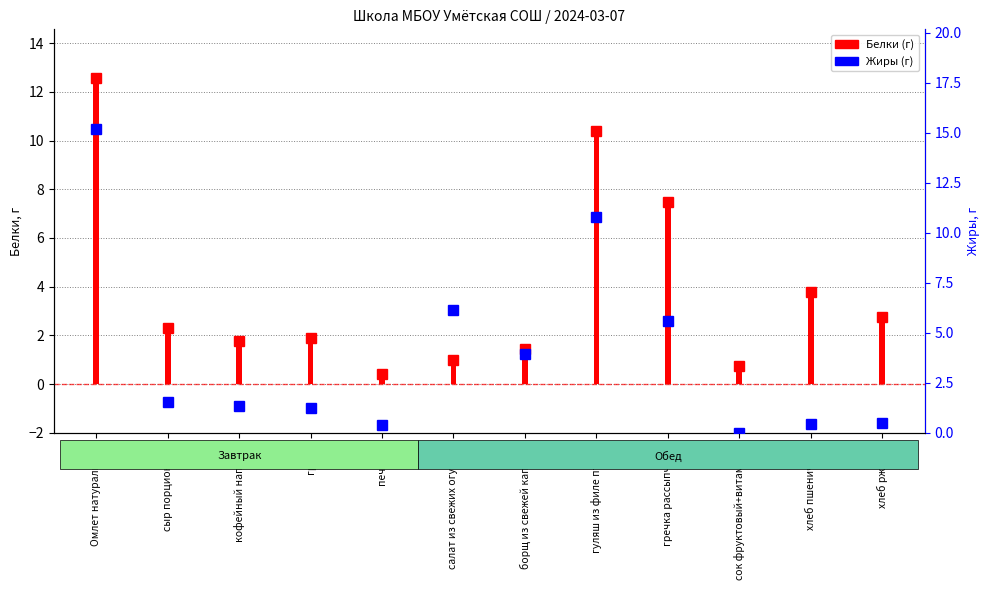

What is the approximate value of Жиры at салат из свежих огурцов?

6.2